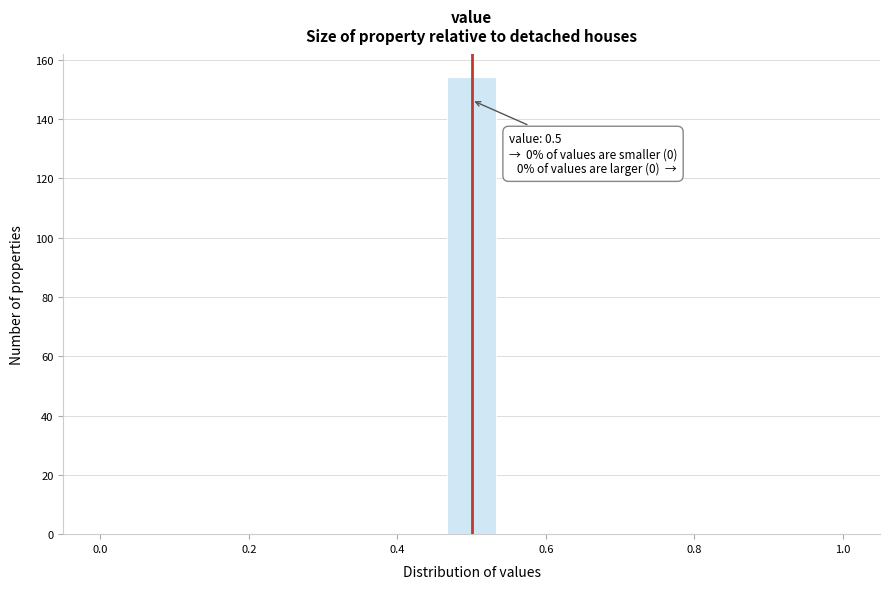

Around what value on the x-axis is the tallest bar? Give the approximate position of its centre, as read against the axis.

0.50